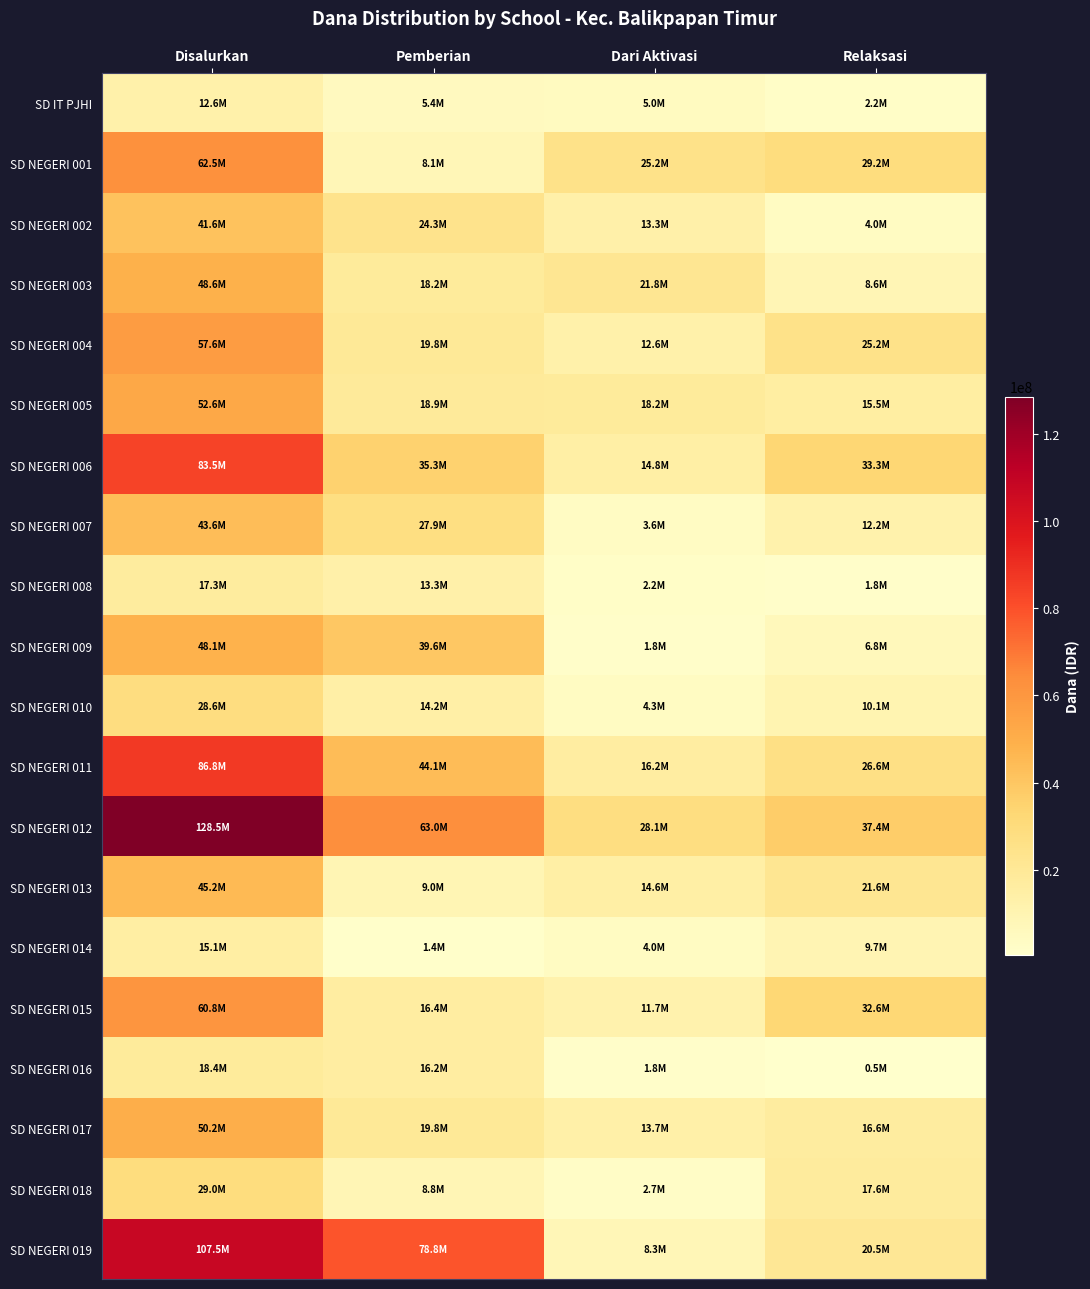

Which series has the widest spread of values?

SD NEGERI 012